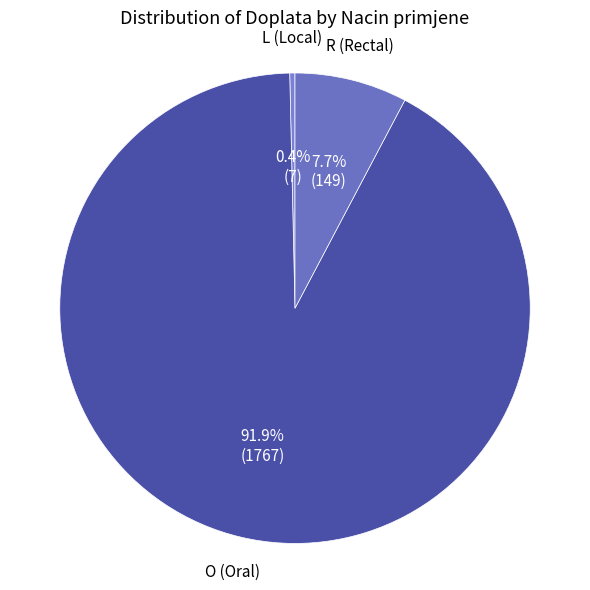

Does any single category account for the majority?

Yes